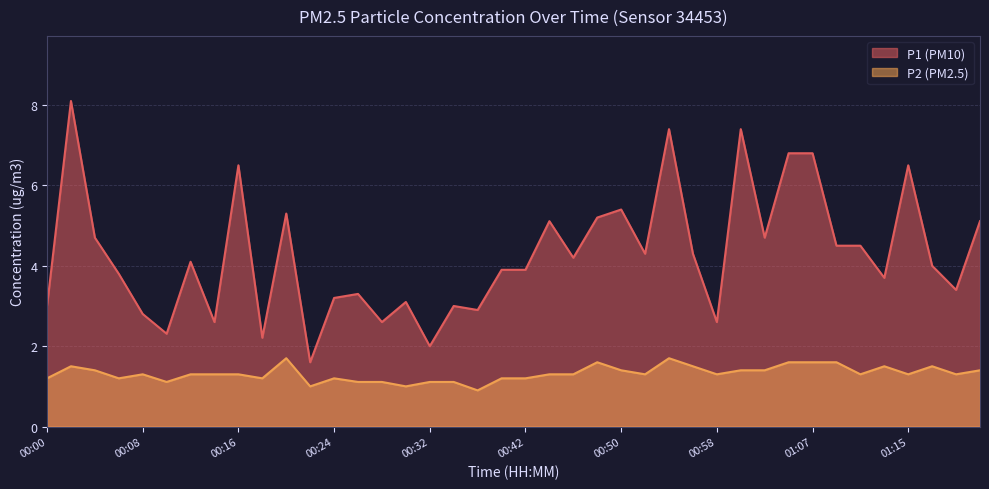

How many lines are shown in the chart?

2